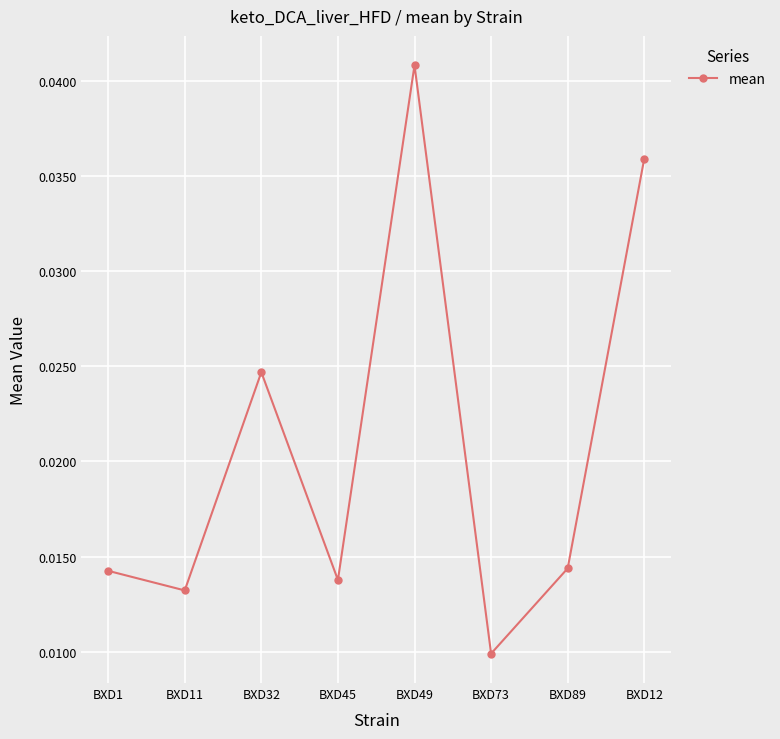

Which label corresponds to the smallest value in the chart?

BXD73